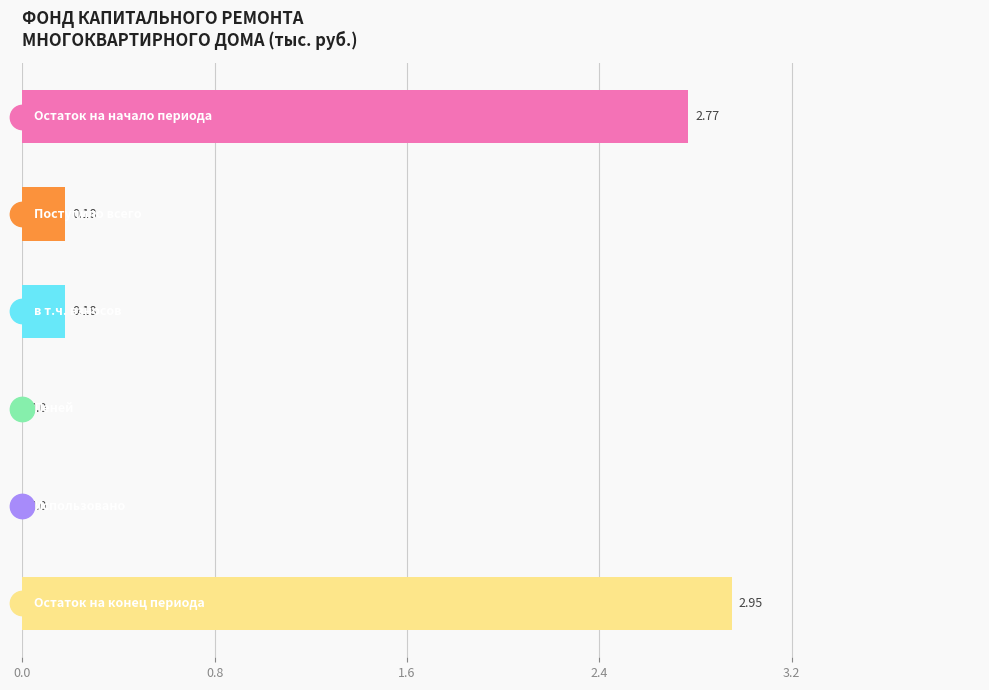

Does the chart contain stacked bars?

No